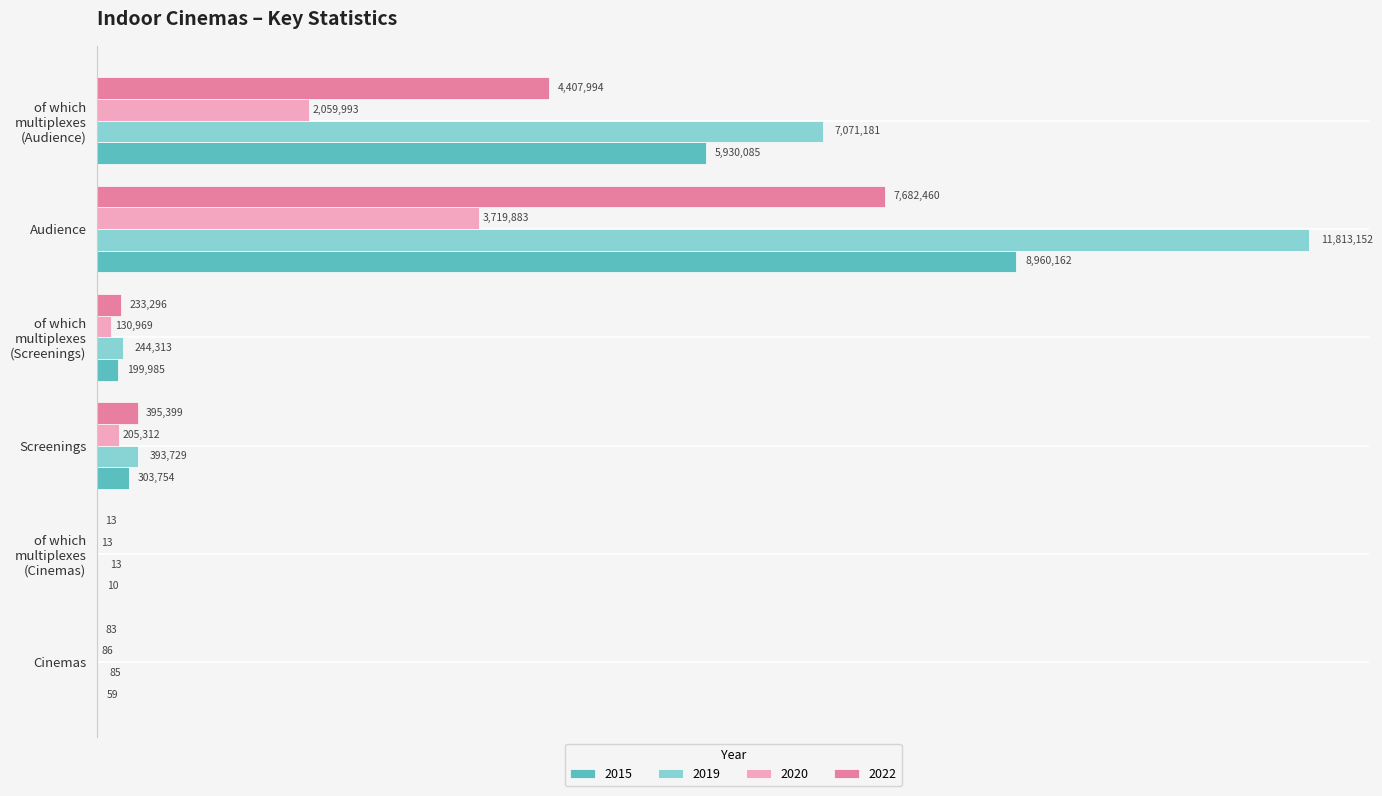

At which category does the chart reach its minimum across all series?

of which multiplexes
(Cinemas)